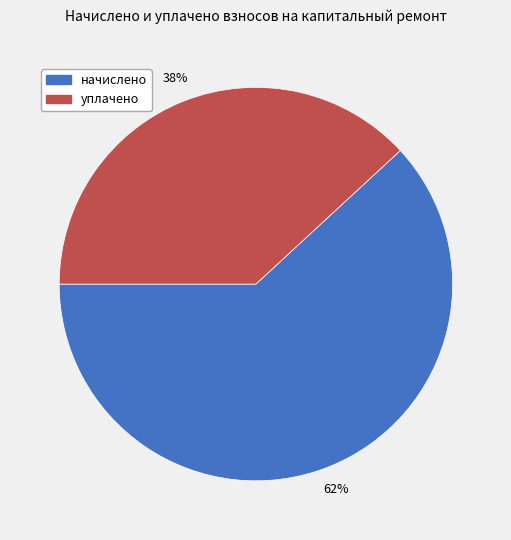

Is there any slice that represents more than half of the pie?

Yes